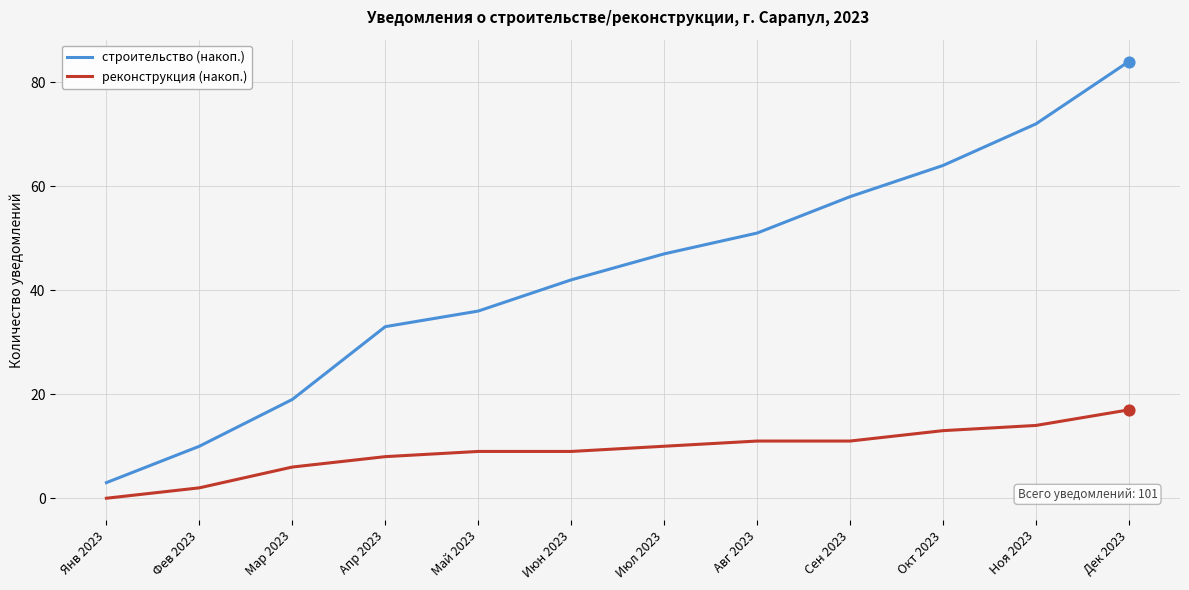

At which category is the sum across all series the highest?

Дек 2023